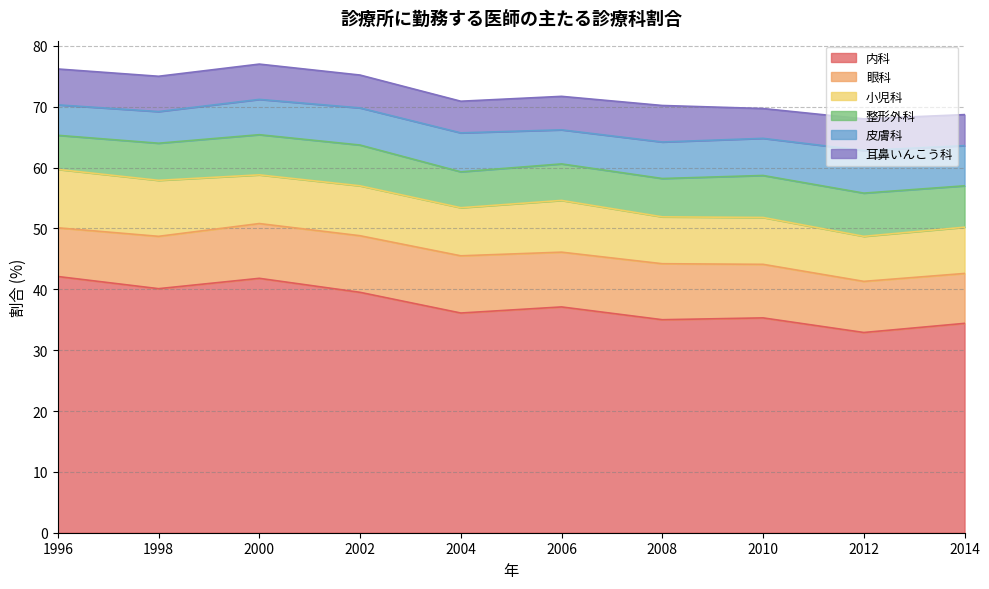

How many distinct data groups are displayed?

6